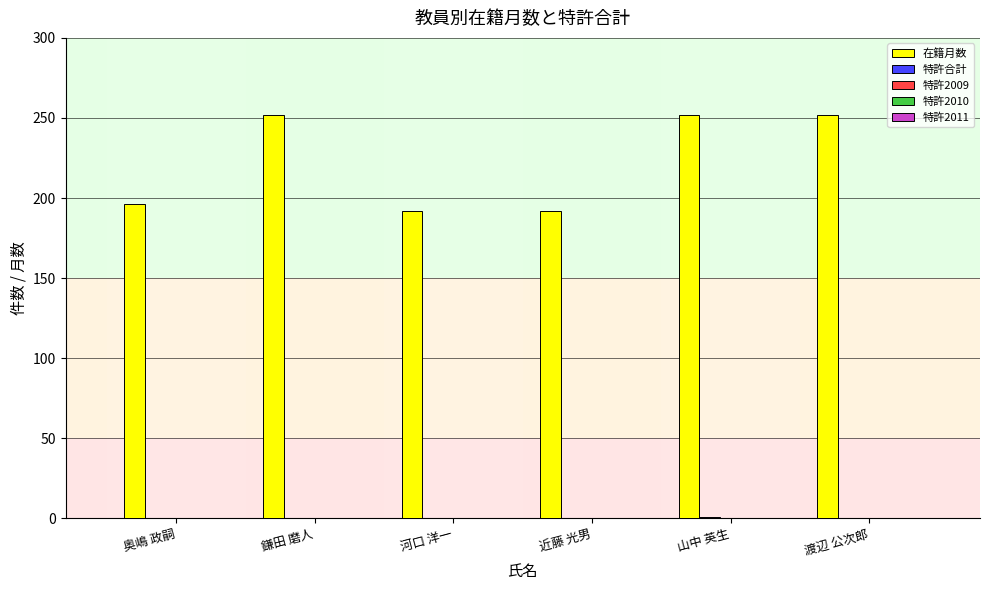

The value of 在籍月数 at 河口 洋一 is 192. True or false?

True